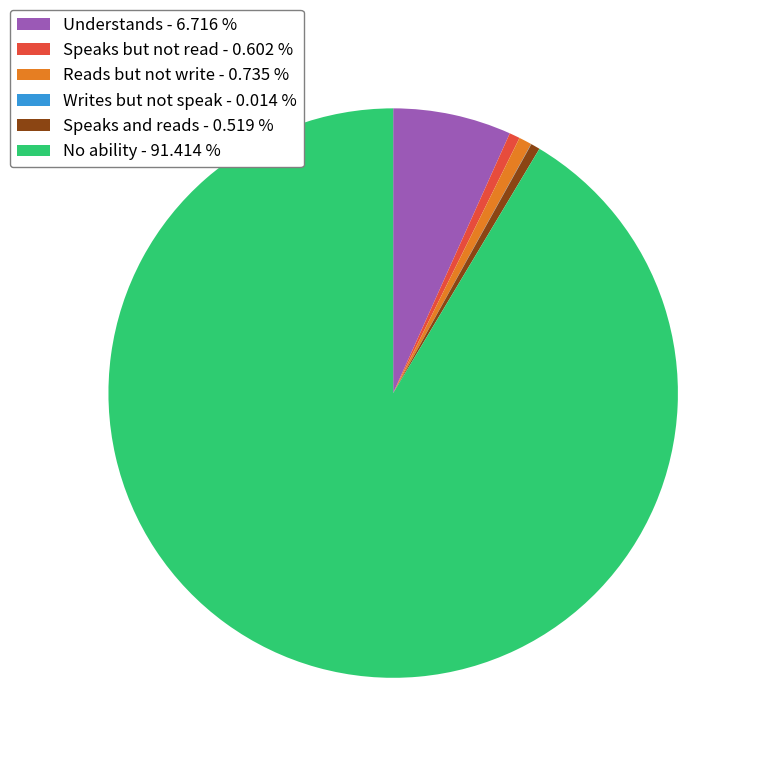

Is there a majority slice in this chart?

Yes